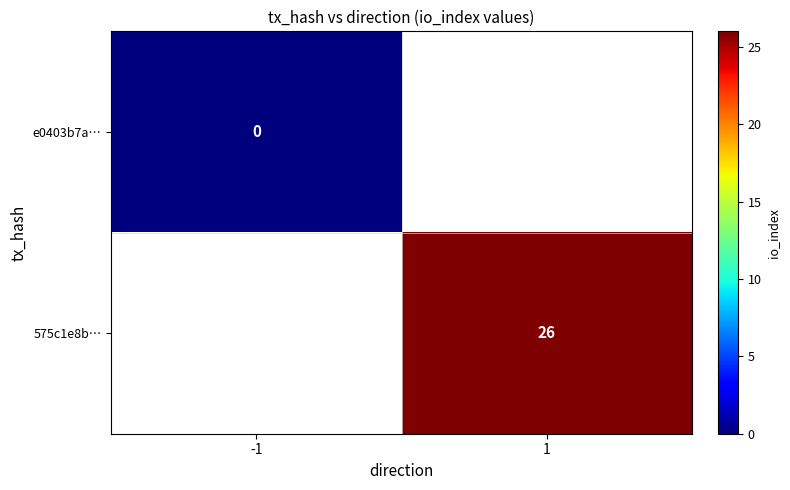

Is it true that 575c1e8b… equals 26 at 1?

True